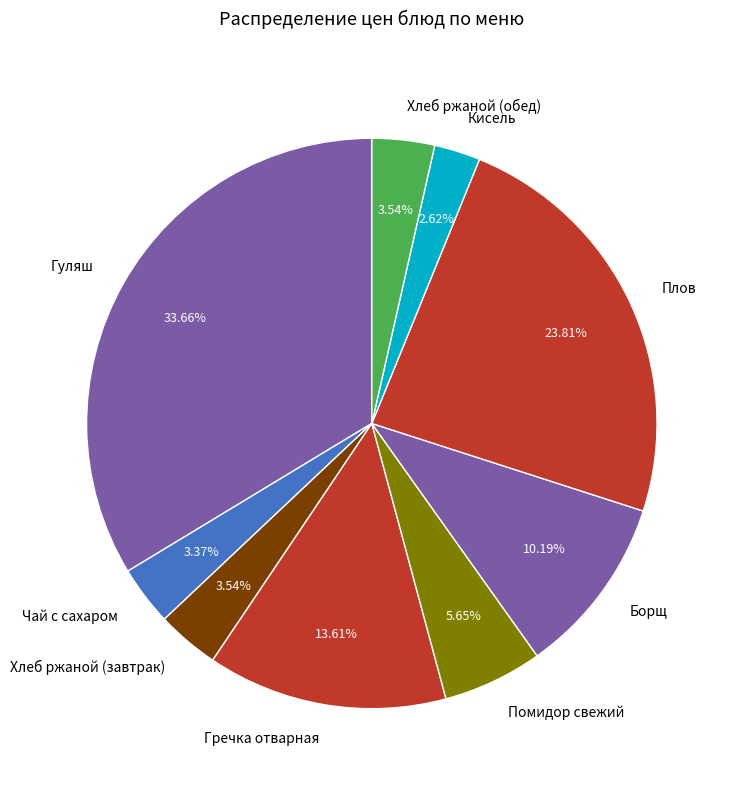

To the nearest percent, what percentage of the pie is Плов?

24%